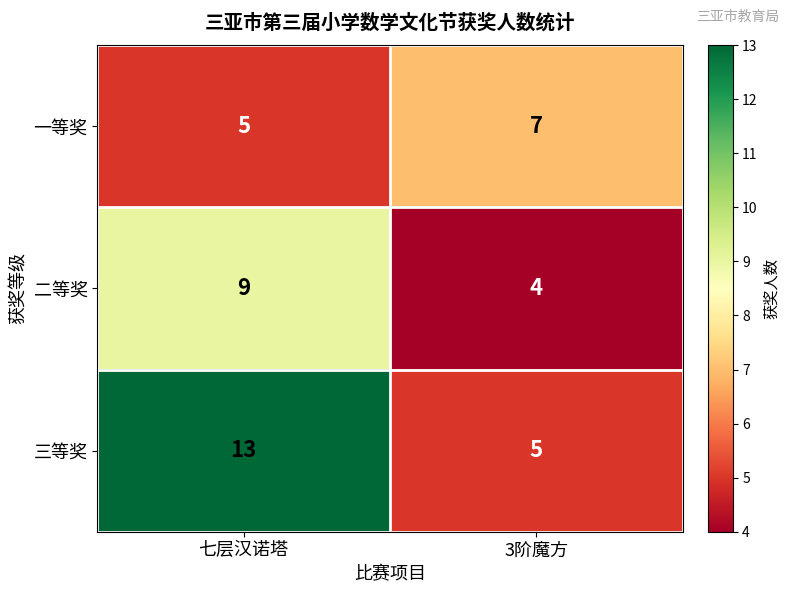

What is the spread (max minus min) of values at 3阶魔方?

3